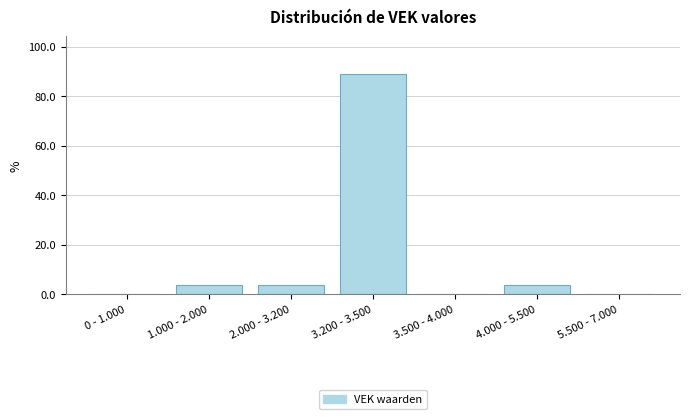

Reading left to right, transcribe all the data shown in this chart.

0 - 1.000=0.0	1.000 - 2.000=3.7	2.000 - 3.200=3.7	3.200 - 3.500=88.9	3.500 - 4.000=0.0	4.000 - 5.500=3.7	5.500 - 7.000=0.0